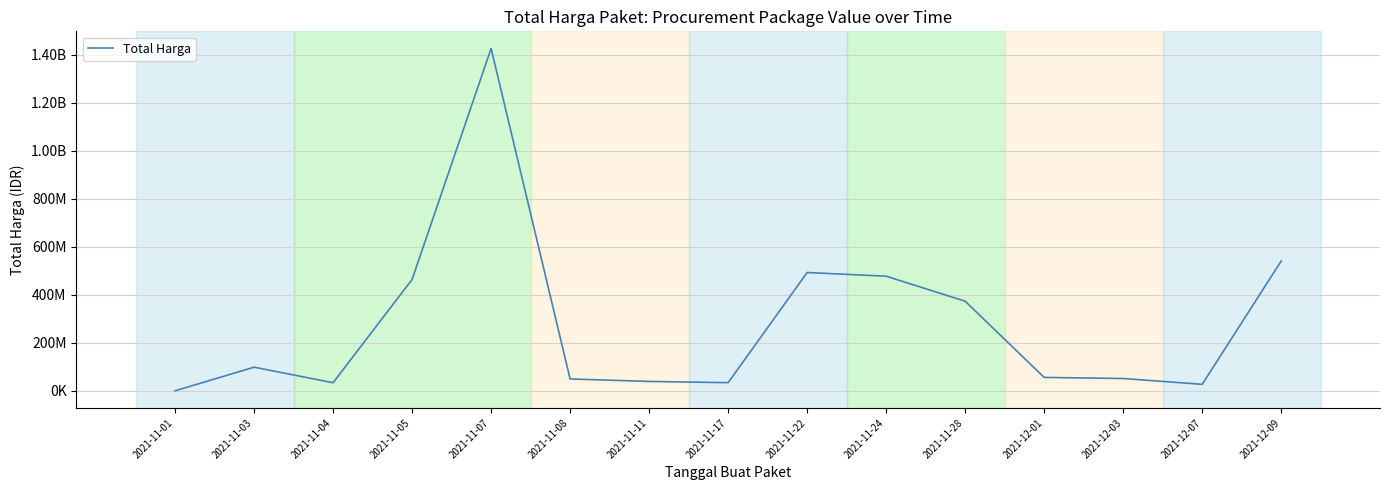

What value does the data have at 2021-11-04, to the nearest 10?

34000000